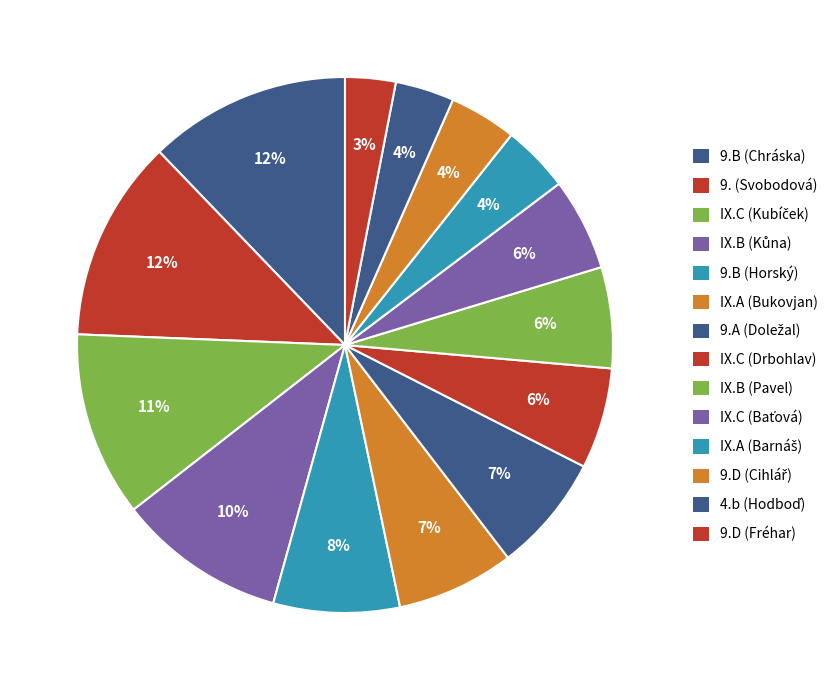

To the nearest percent, what percentage of the pie is IX.B (Pavel)?

6%